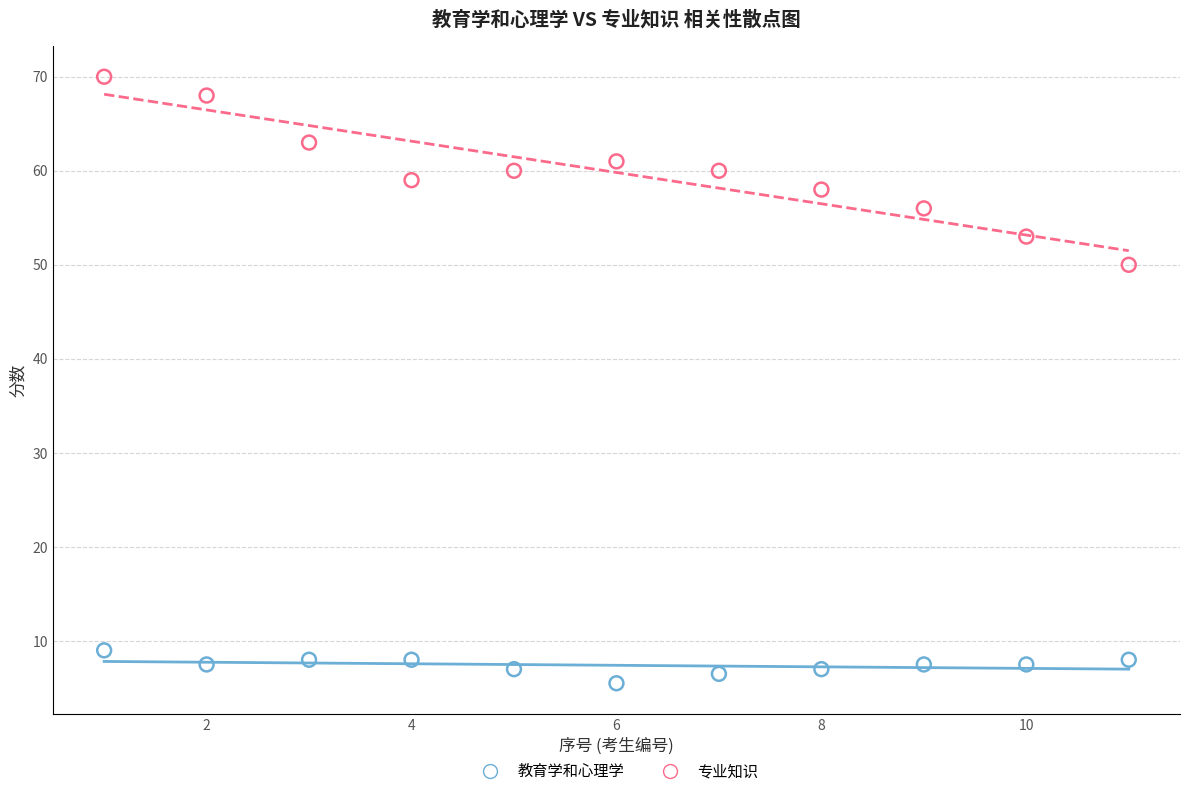

Which series contains the lowest Y value?

教育学和心理学